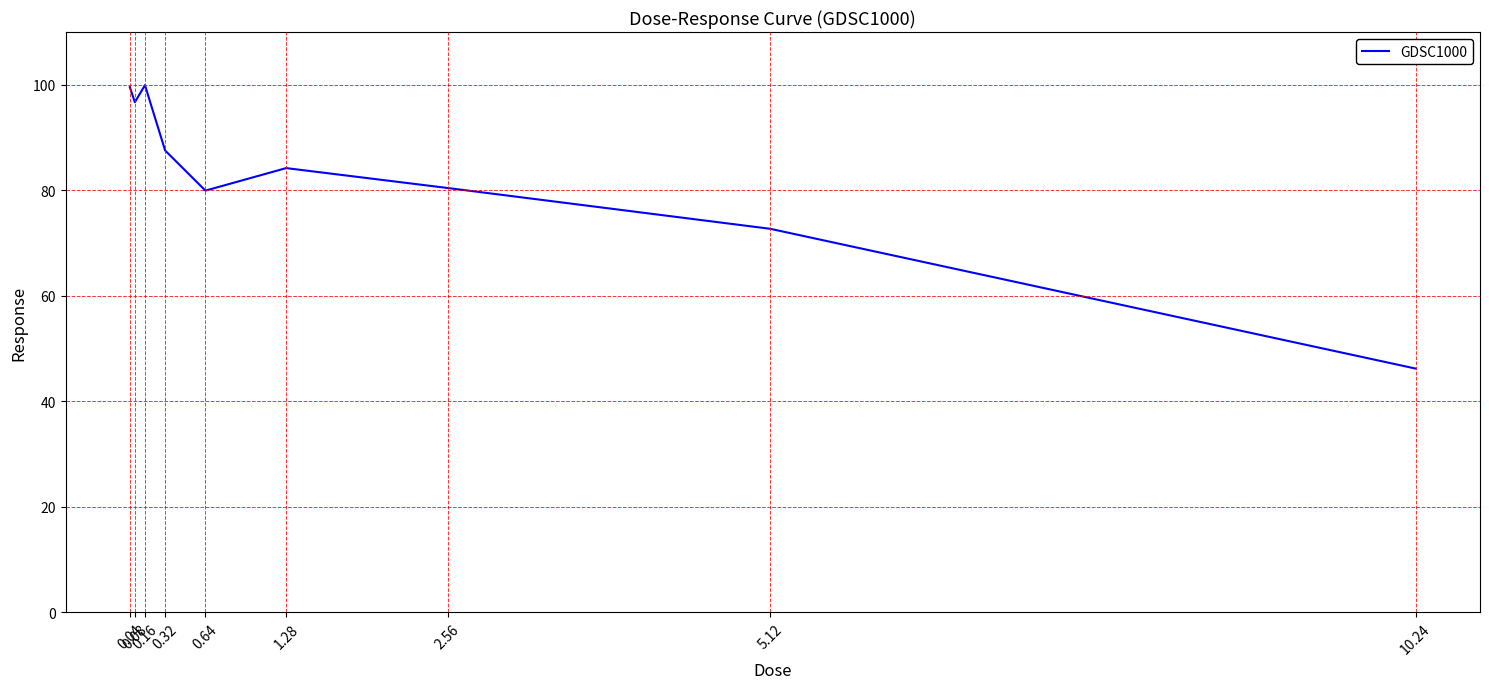

What is the minimum value shown in the chart?

46.2